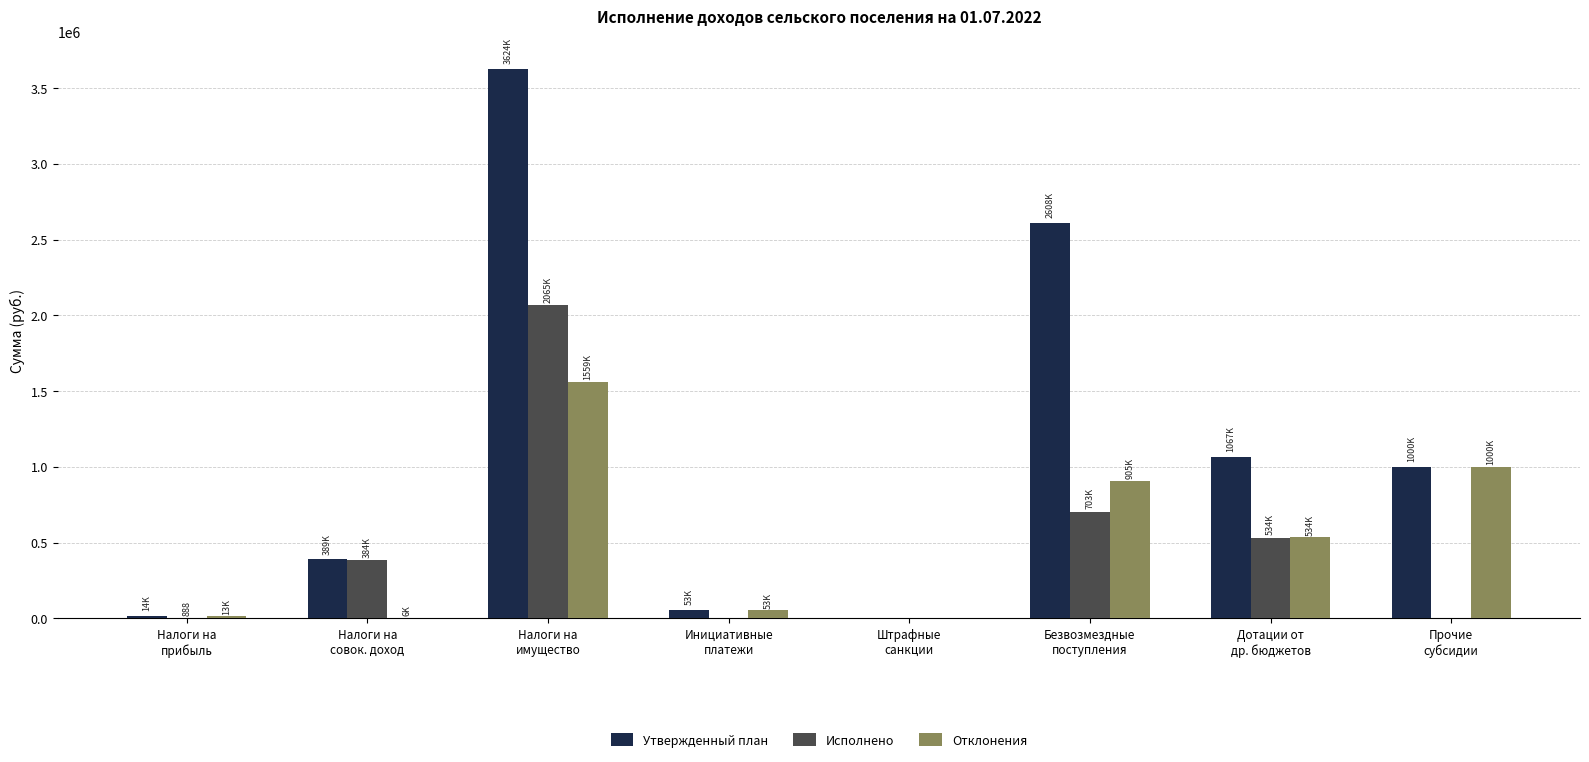

How many groups of bars are there?

8